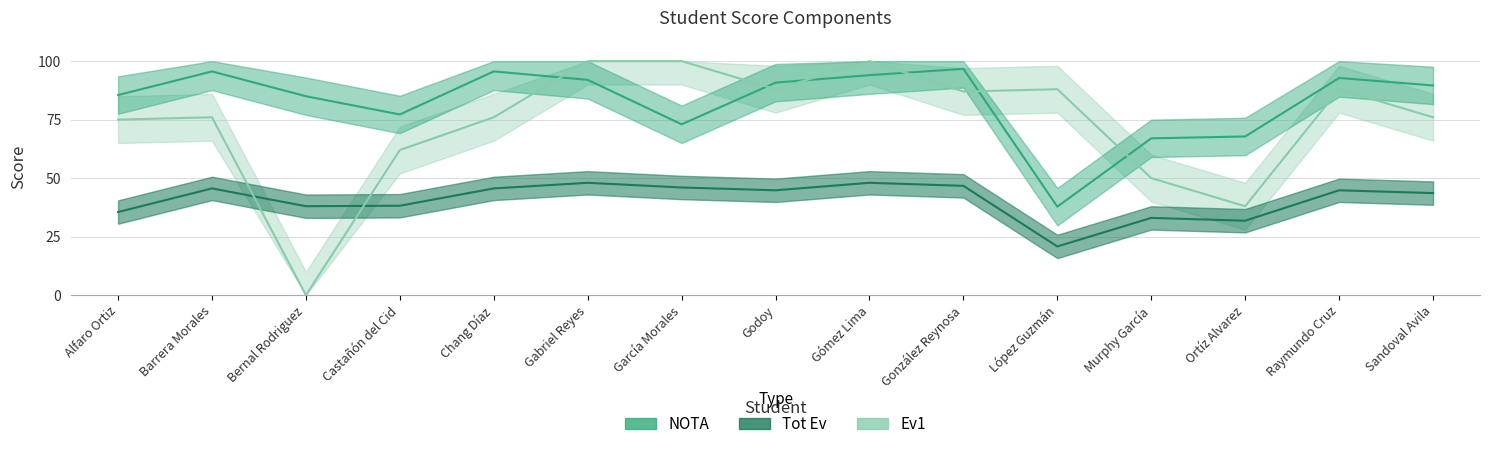

How many data points does each series have?

15